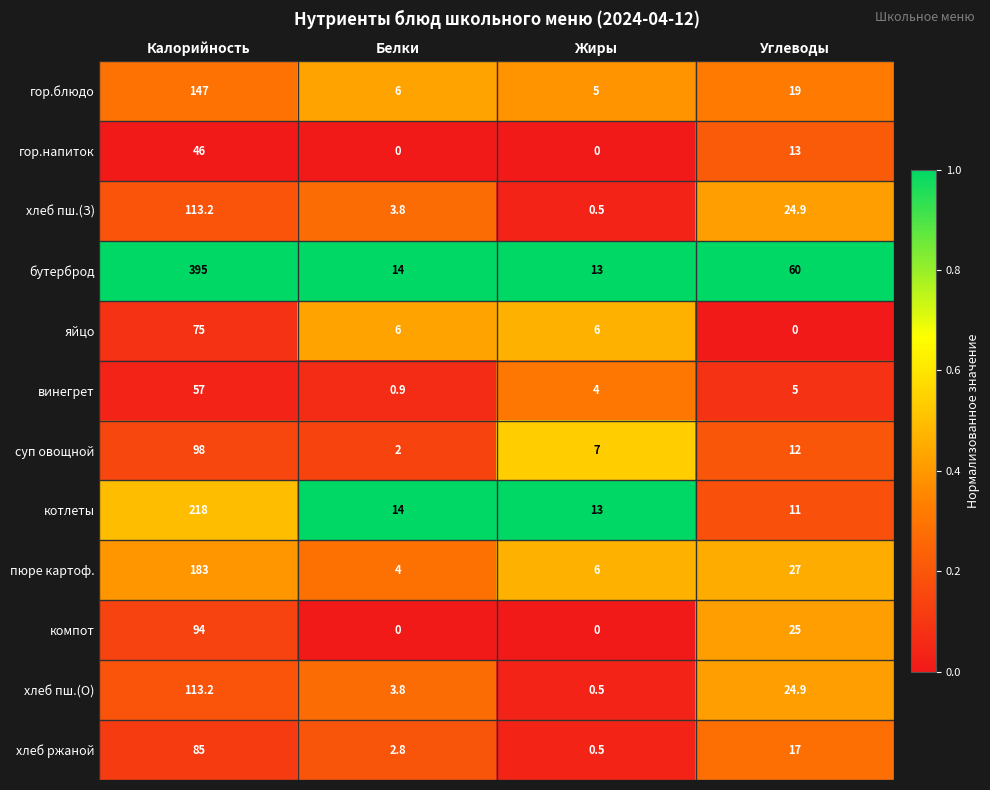

The бутерброд series shows 6.9 at Жиры. True or false?

False